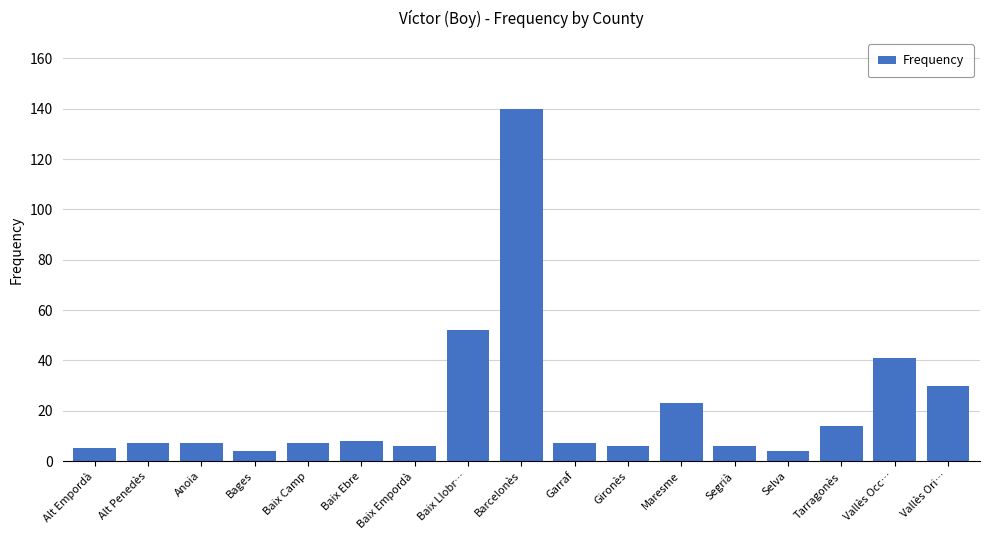

What is the approximate value at Anoia?

7